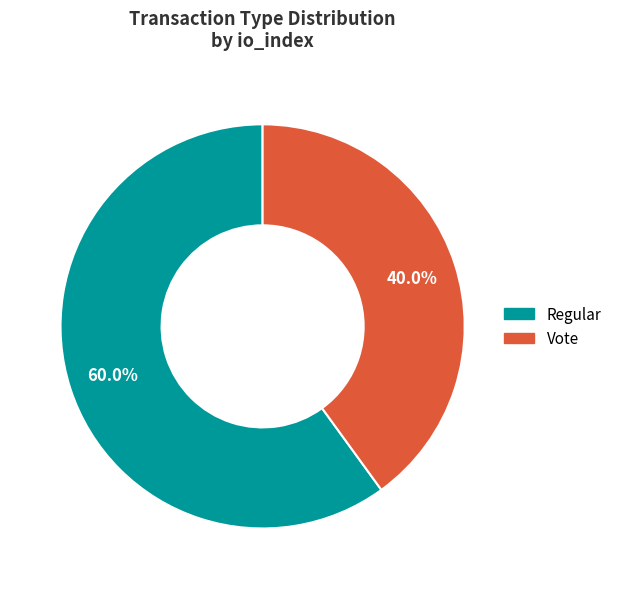

How many slices are in this pie chart?

2